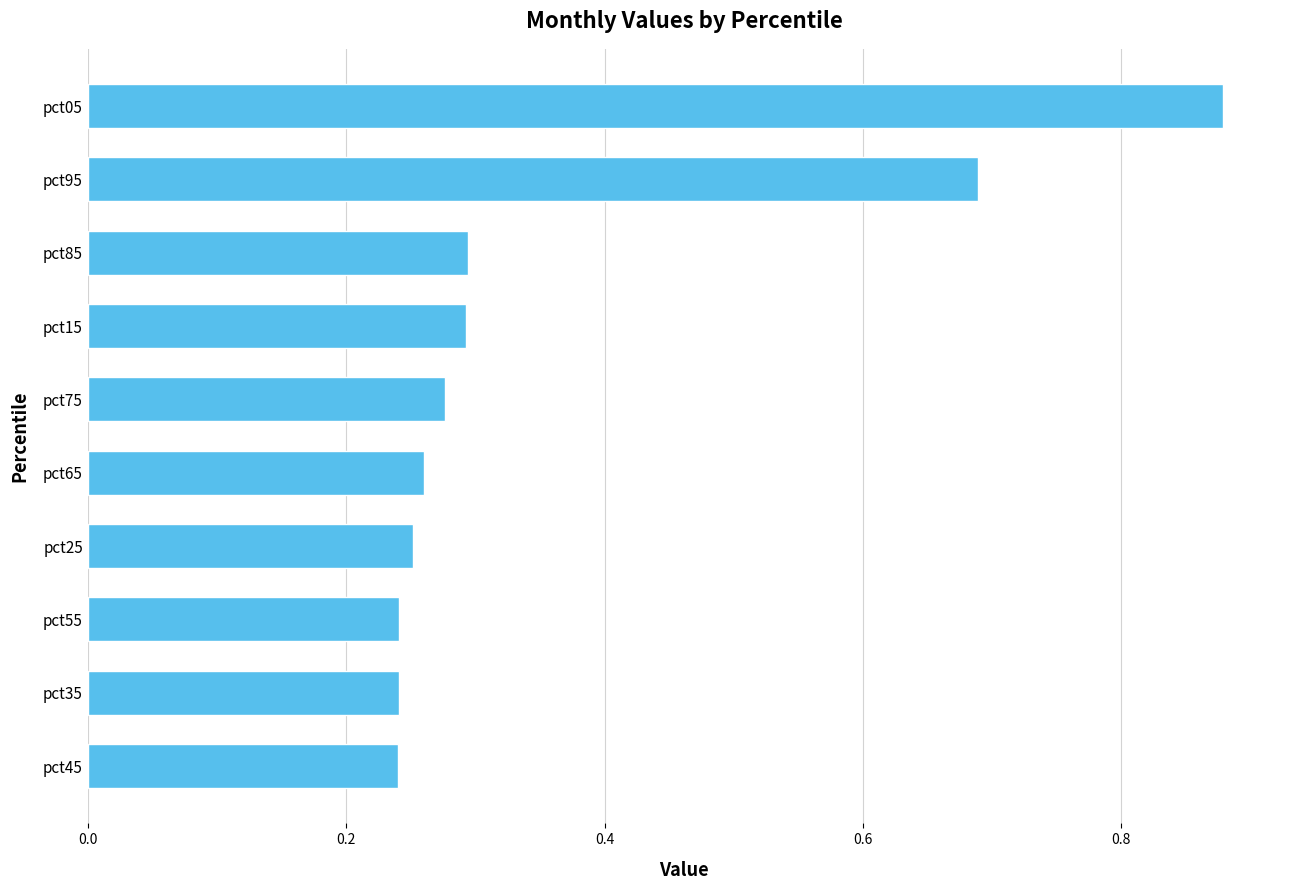

At which category does the chart reach its peak across all series?

pct05